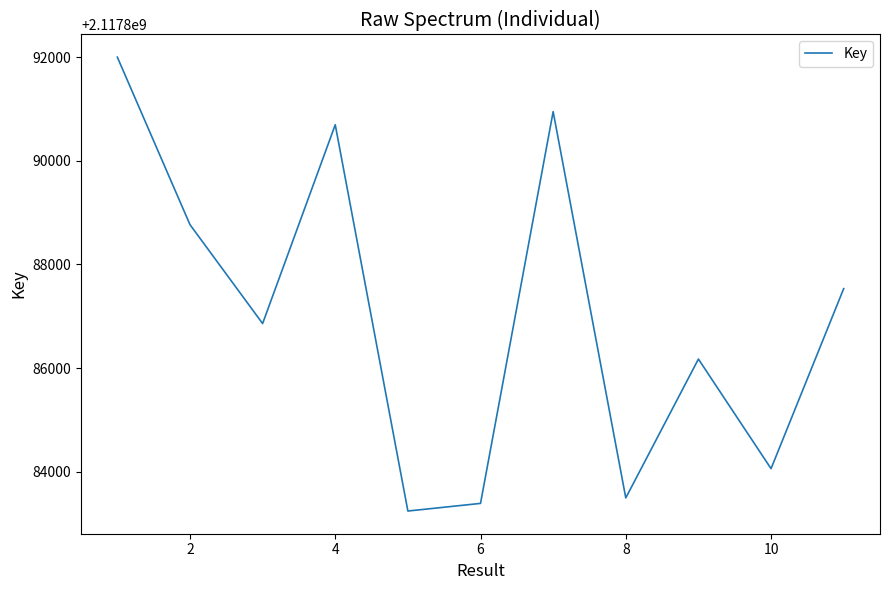

What is the difference between the maximum and minimum values?

8751